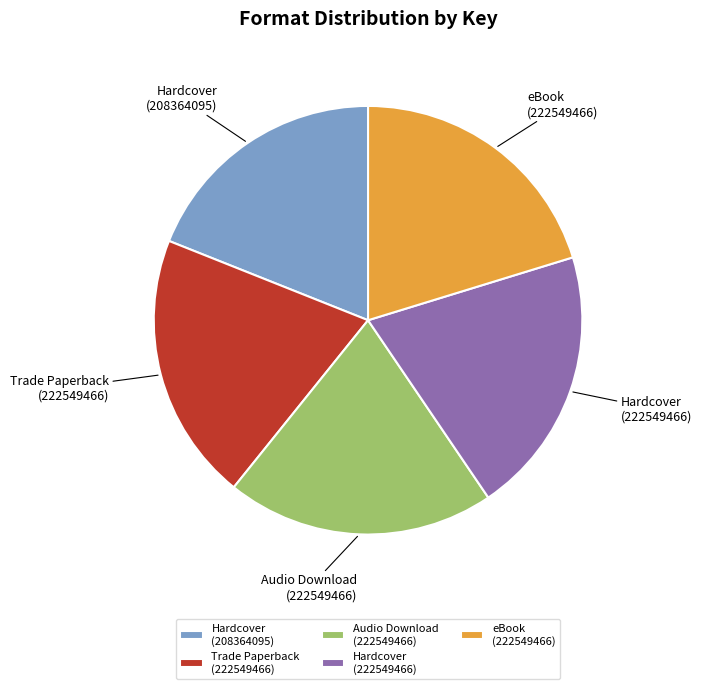

Is it true that Hardcover (208364095) is 19% of the pie?

True